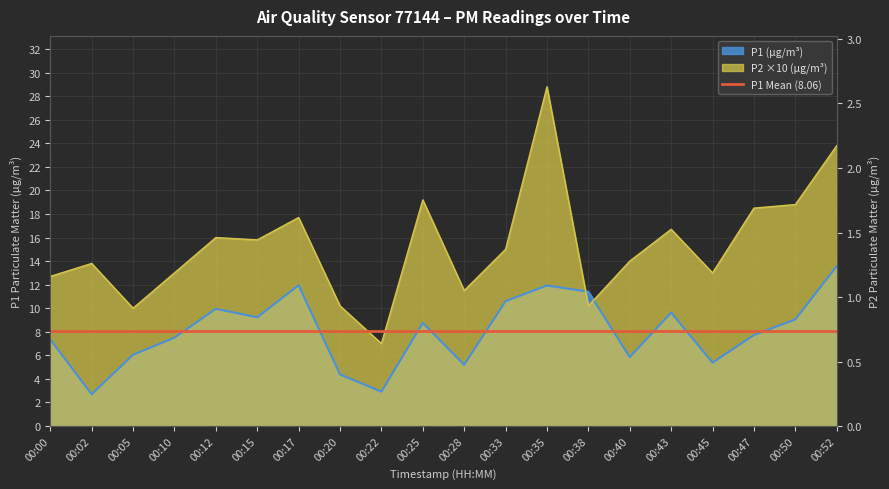

What are all the series names shown in the legend?

P1, P2